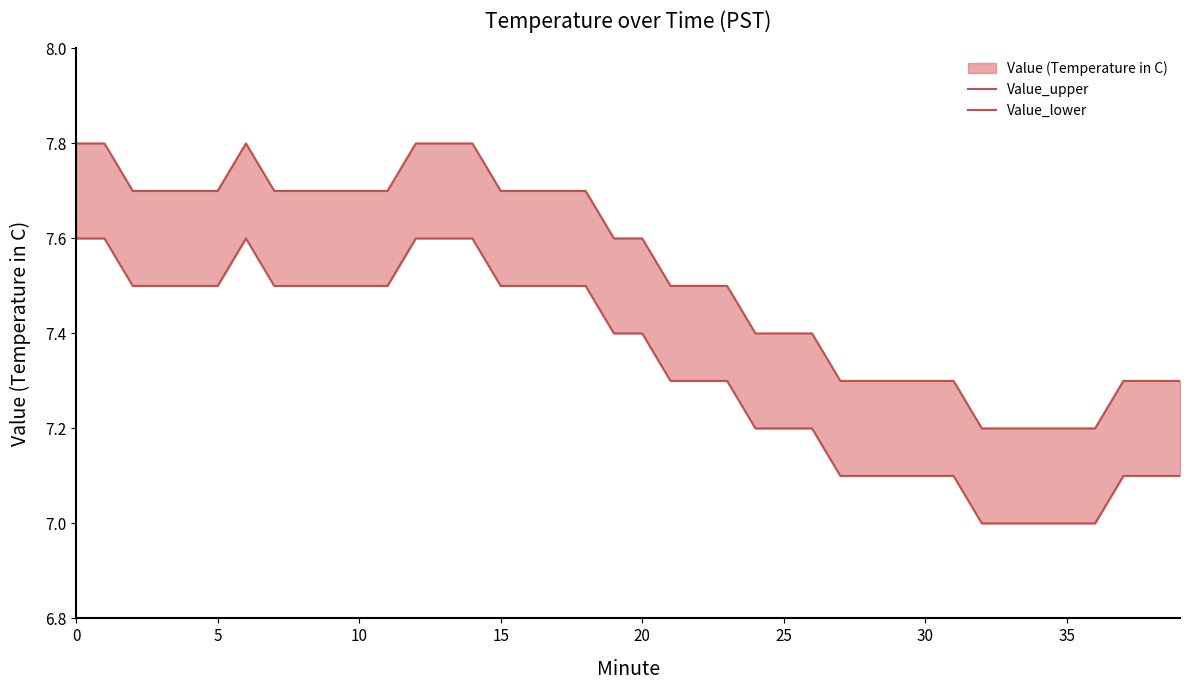

Which series has the largest total across all categories?

Value_upper